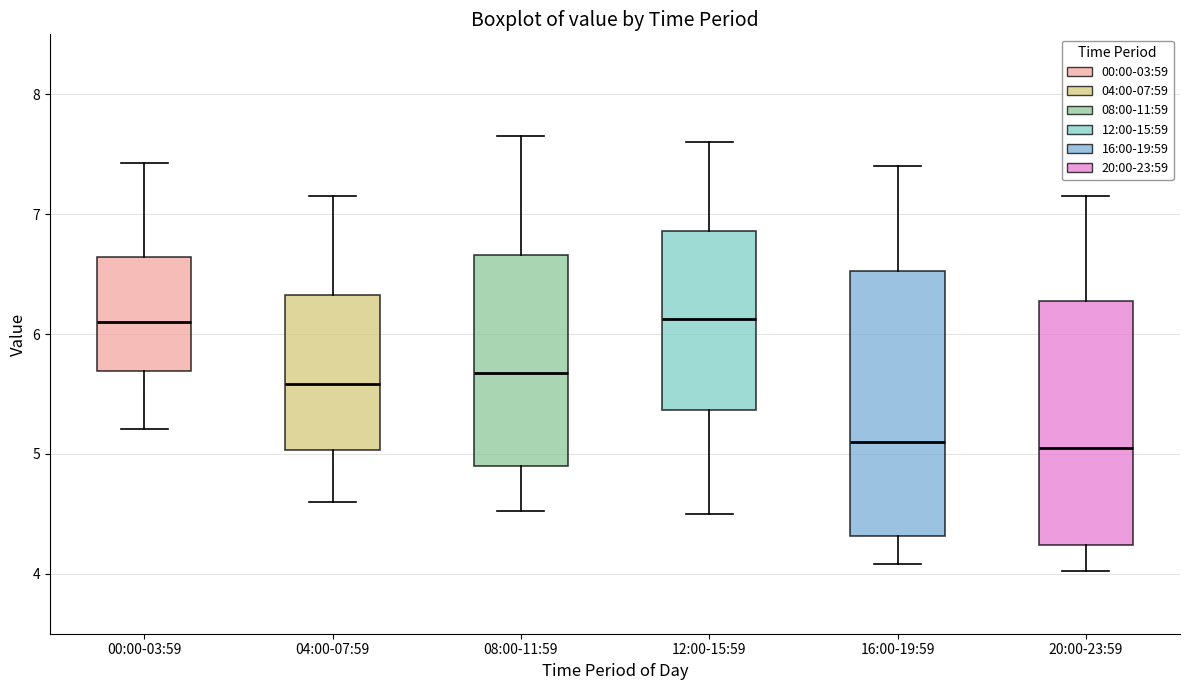

Reading left to right, read every box against the y-axis: the position of its median line, the range the box covers, and the ends of its whiskers. The values are not printed on the chart, so give them approximately, as read against the axis.

00:00-03:59: median 6.1, box 5.7 to 6.6, whiskers 5.2 to 7.4
04:00-07:59: median 5.6, box 5.0 to 6.3, whiskers 4.6 to 7.2
08:00-11:59: median 5.7, box 4.9 to 6.7, whiskers 4.5 to 7.7
12:00-15:59: median 6.1, box 5.4 to 6.9, whiskers 4.5 to 7.6
16:00-19:59: median 5.1, box 4.3 to 6.5, whiskers 4.1 to 7.4
20:00-23:59: median 5.1, box 4.2 to 6.3, whiskers 4.0 to 7.2